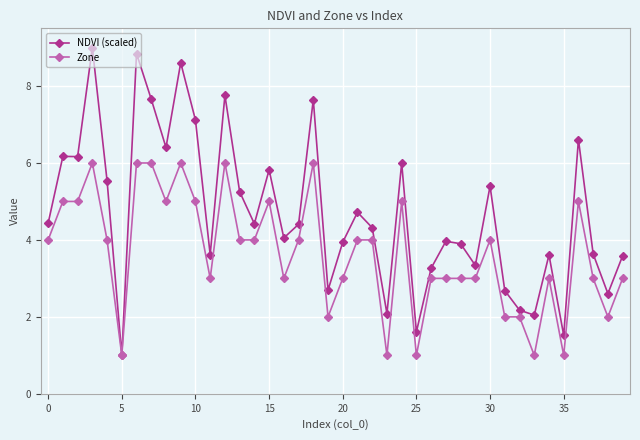

What is the difference between the second highest and second lowest values in the NDVI (scaled) series?

7.3